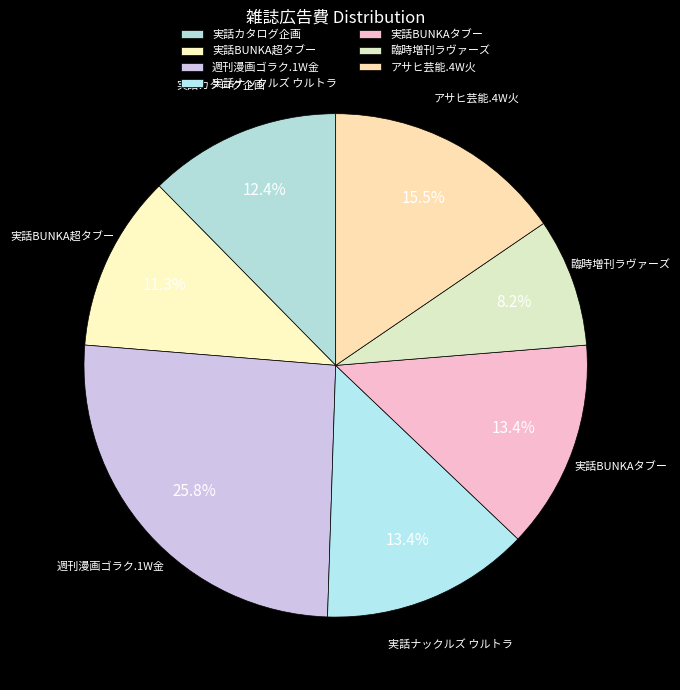

Is there a majority slice in this chart?

No